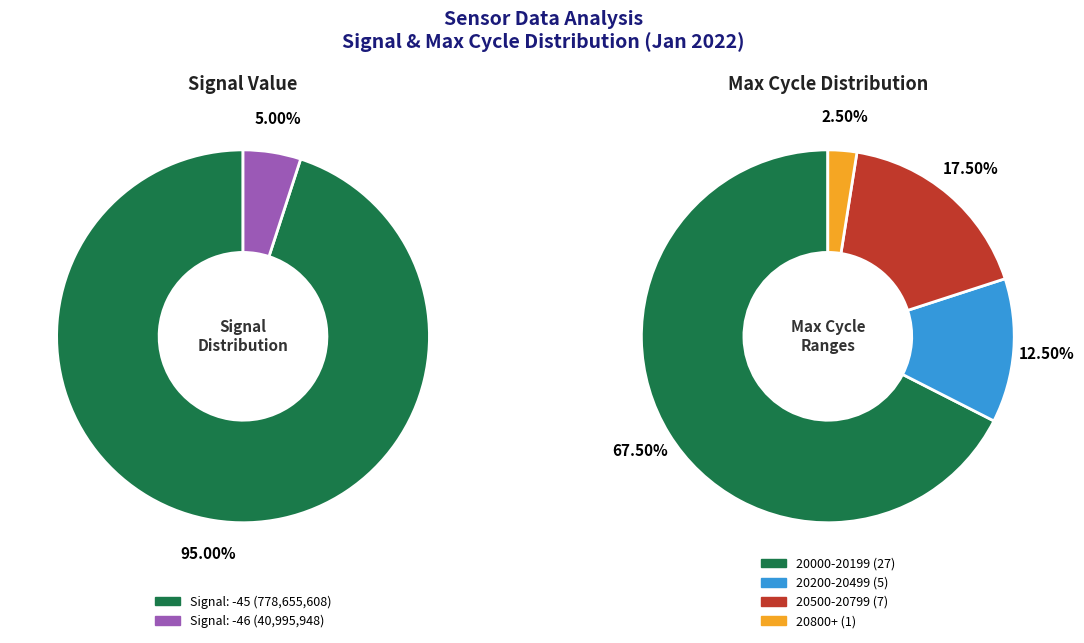

Which slice is the largest?

-45